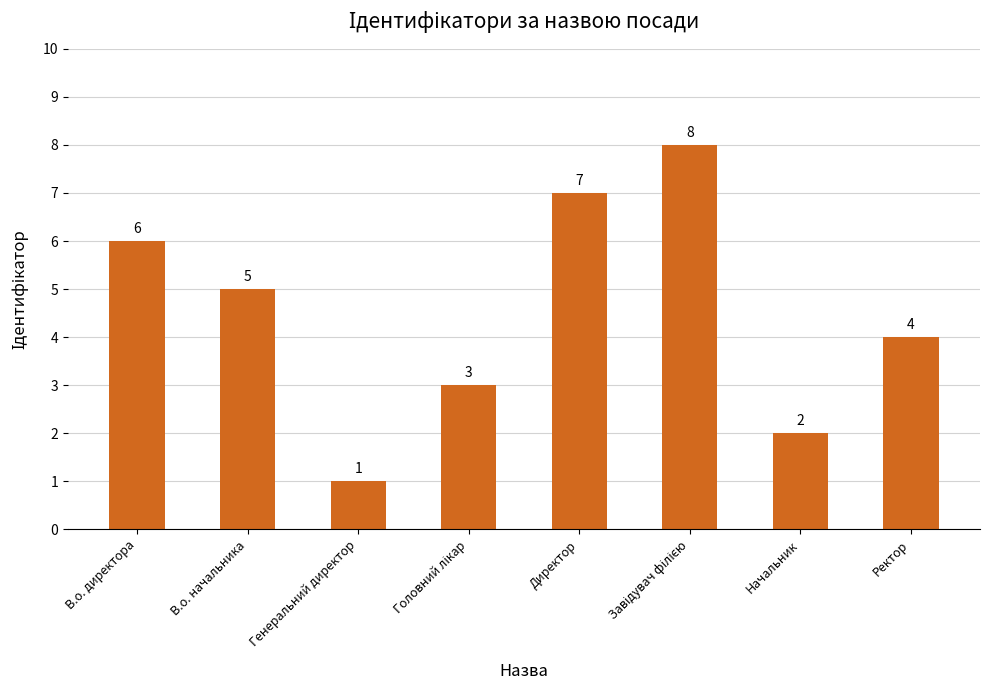

What is the ratio of the value at Ректор to the value at Генеральний директор?

4.0